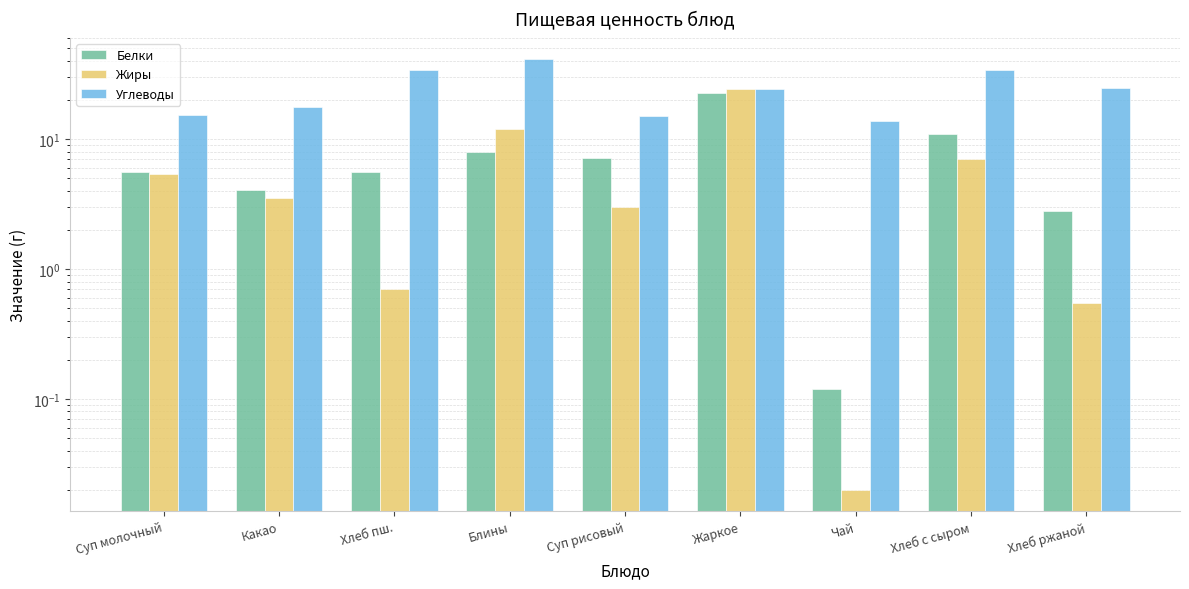

At which category is the sum across all series the highest?

Жаркое